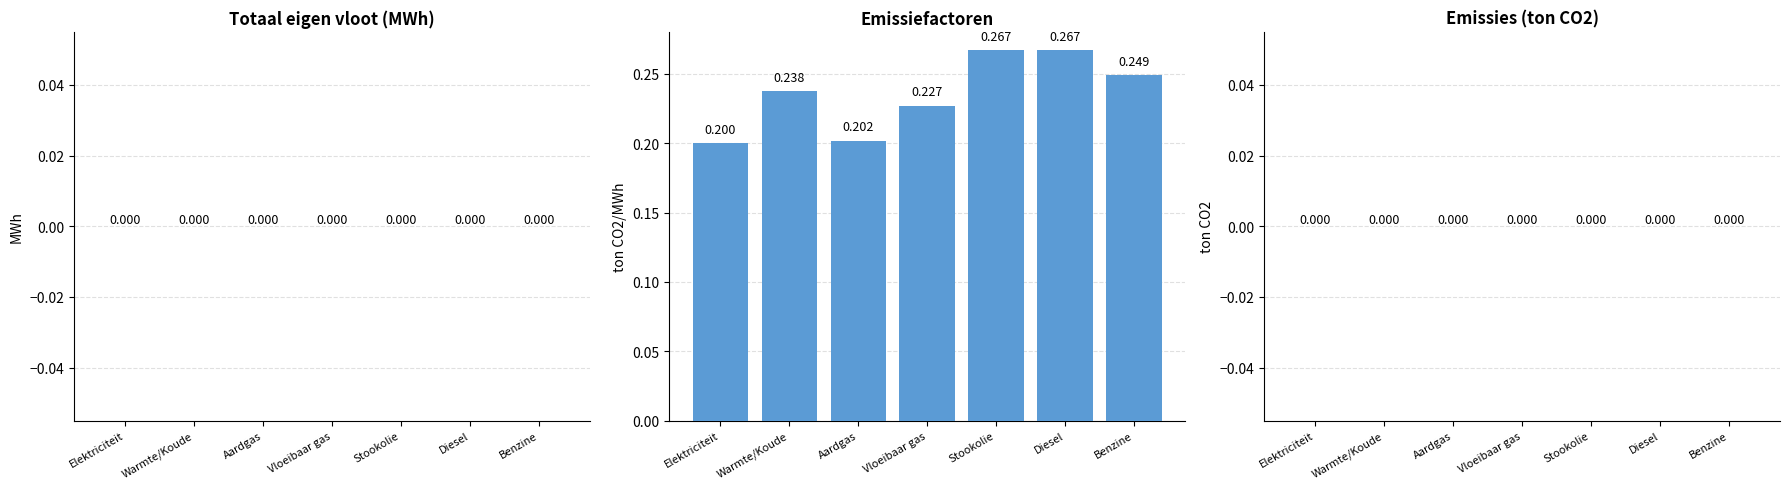

At which category does the chart reach its minimum across all series?

Elektriciteit